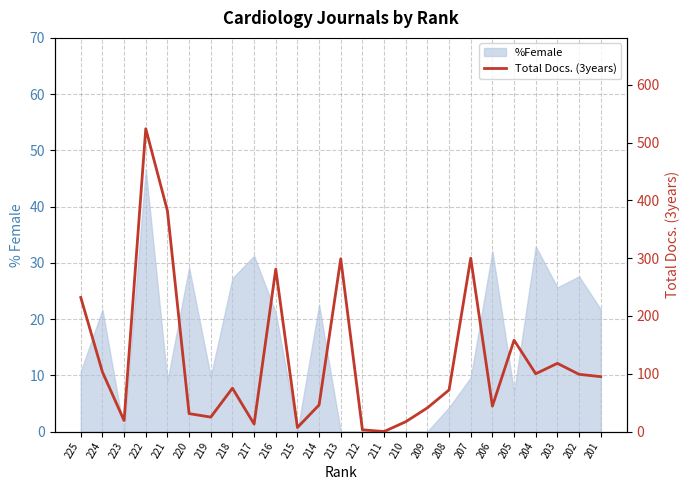

What is the sum of the values at 225 and 206?

276